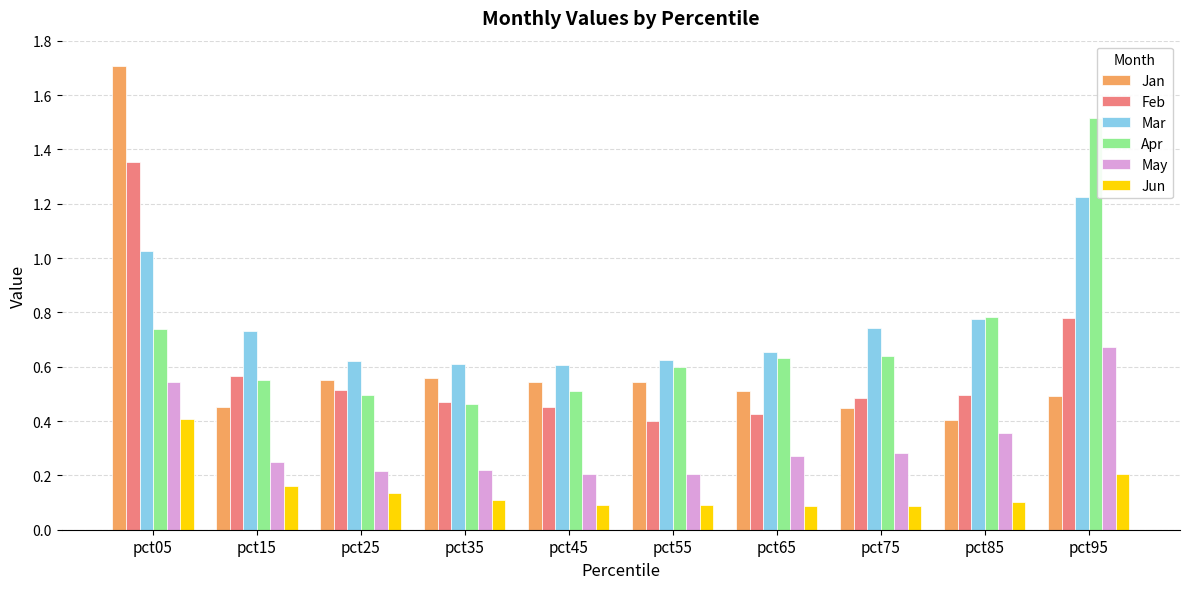

Is the value of Mar at pct15 greater than the value of Jan at pct45?

Yes